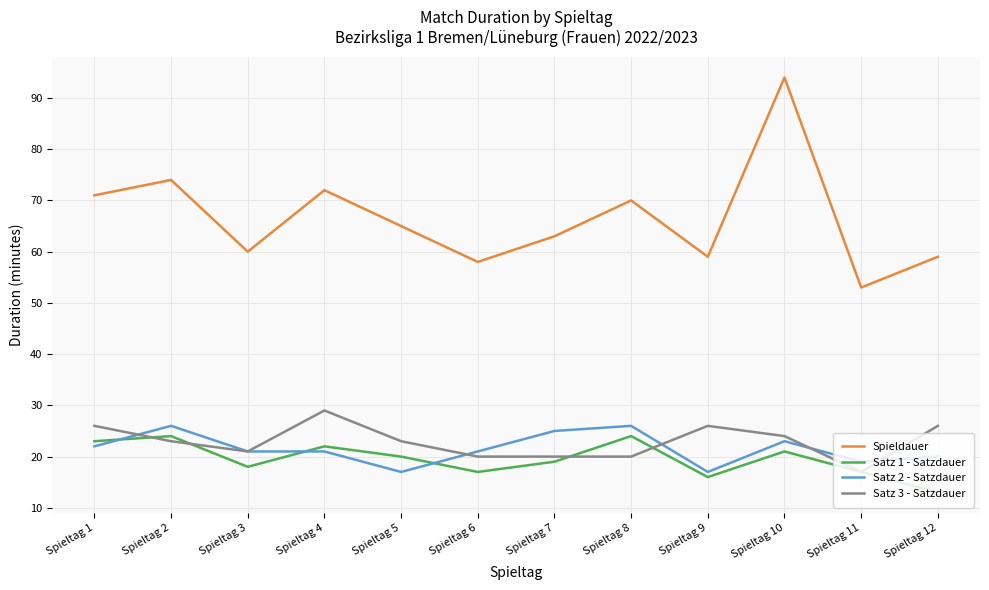

Is it true that Satz 1 - Satzdauer equals 22 at Spieltag 4?

True